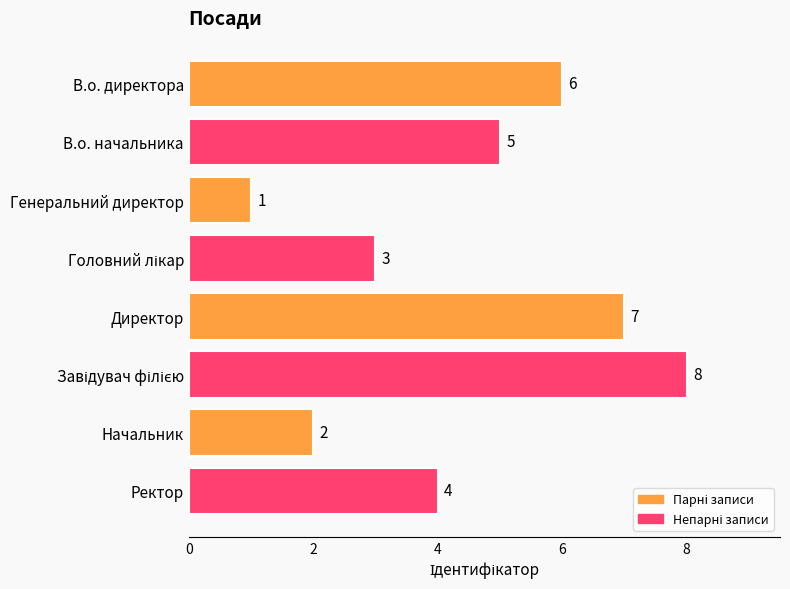

What is the maximum value shown in the chart?

8